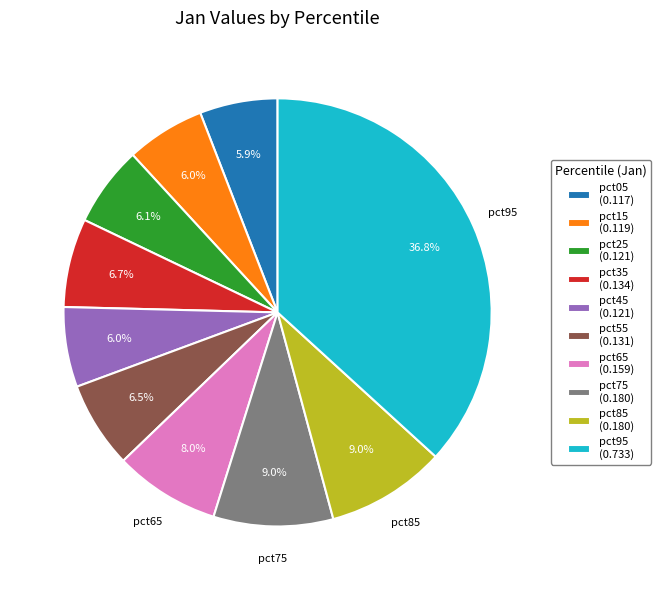

How many slices are in this pie chart?

10